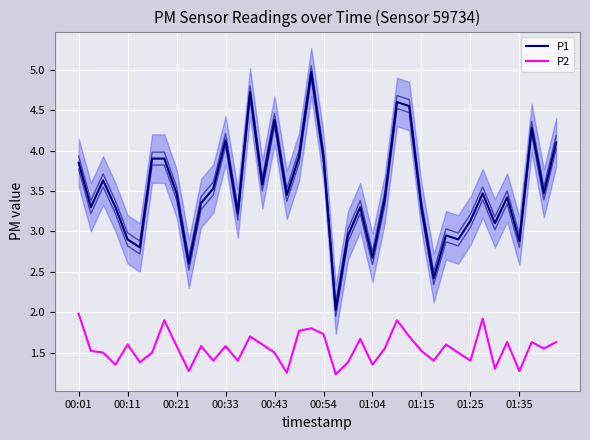

List the series in order of their peak value, highest first.

P1, P2